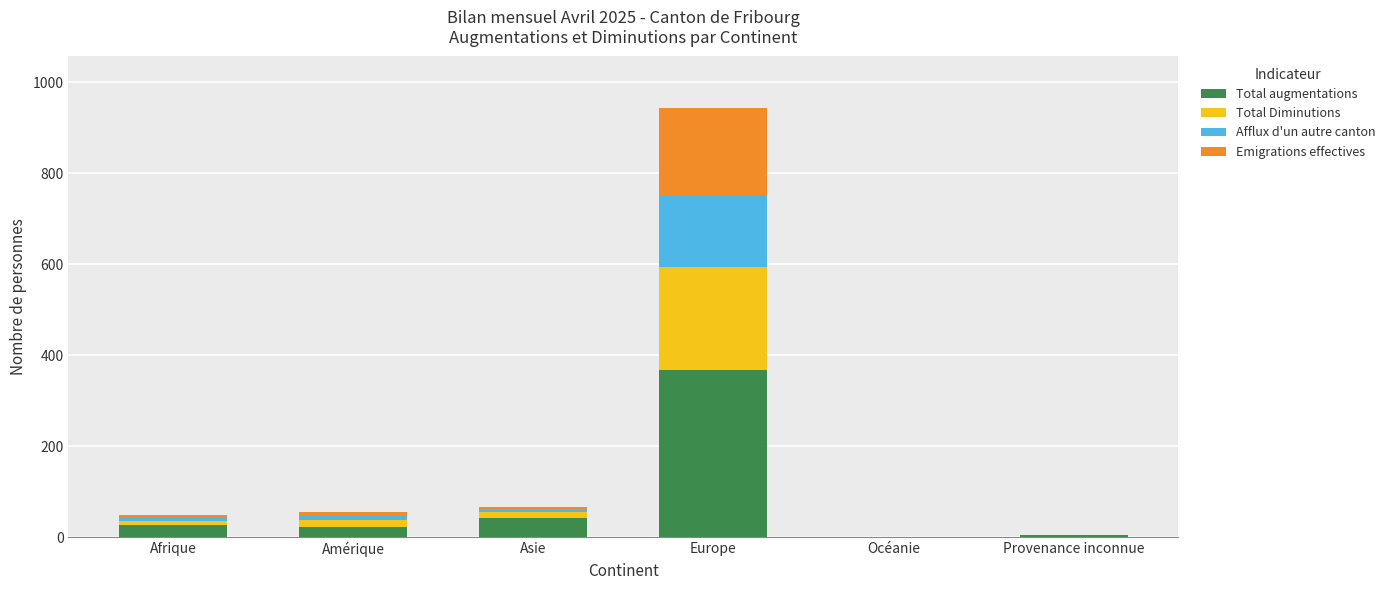

Which category has the highest value in the Total augmentations series?

Europe